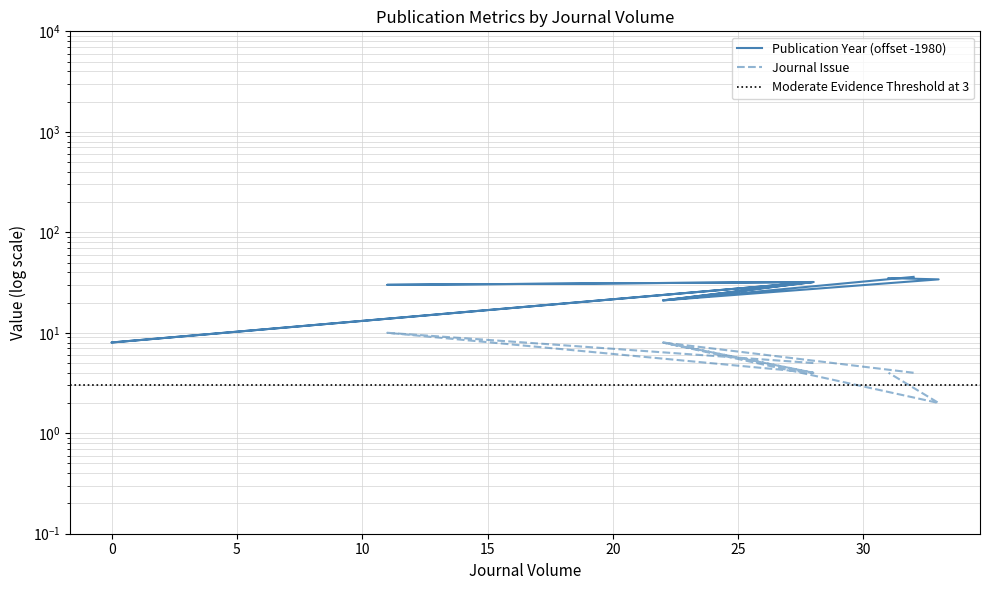

List the labels in order of value, smallest first.

0, 22, 22, 11, 28, 28, 28, 33, 31, 32